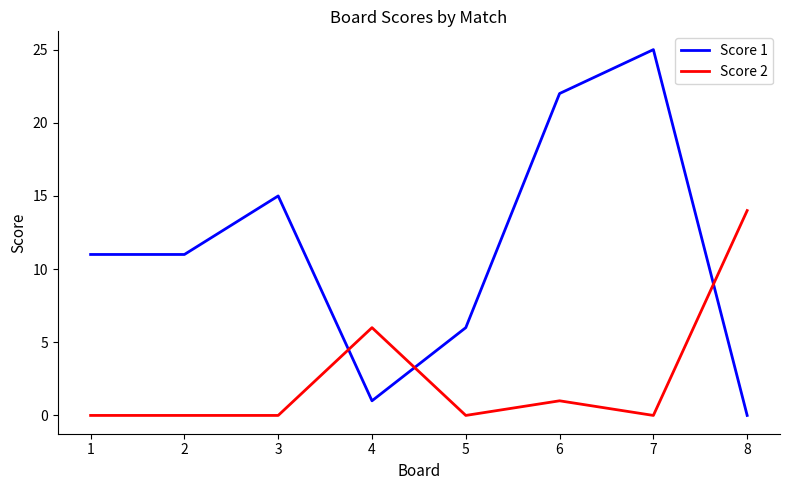

What is the total value across all series at 3?

15